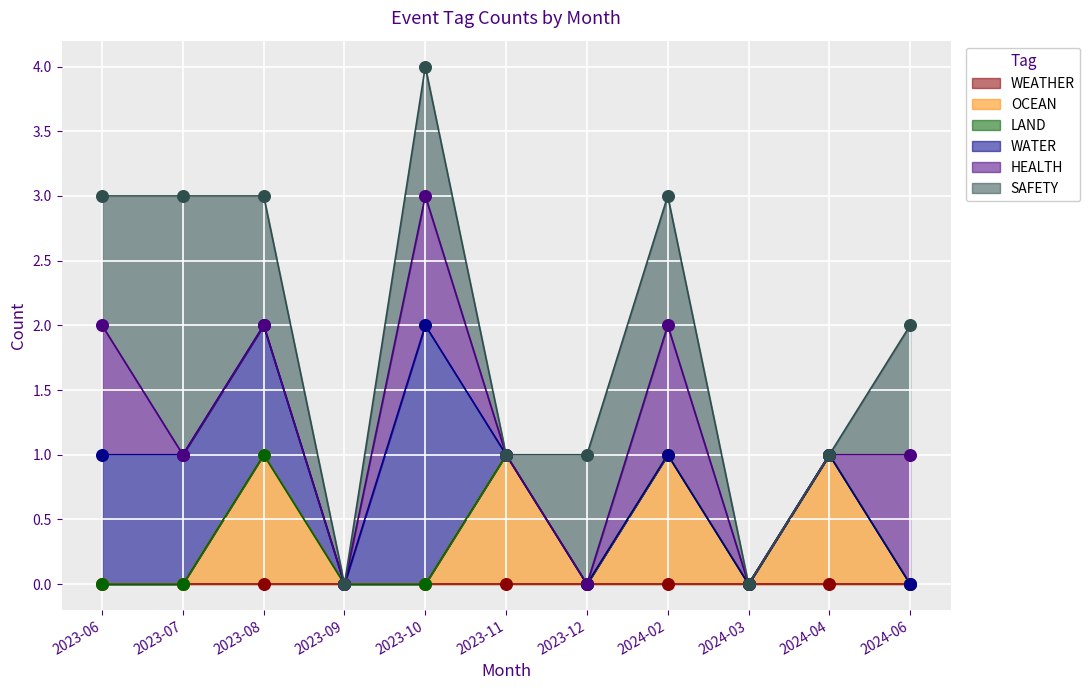

What are all the series names shown in the legend?

WEATHER, OCEAN, LAND, WATER, HEALTH, SAFETY